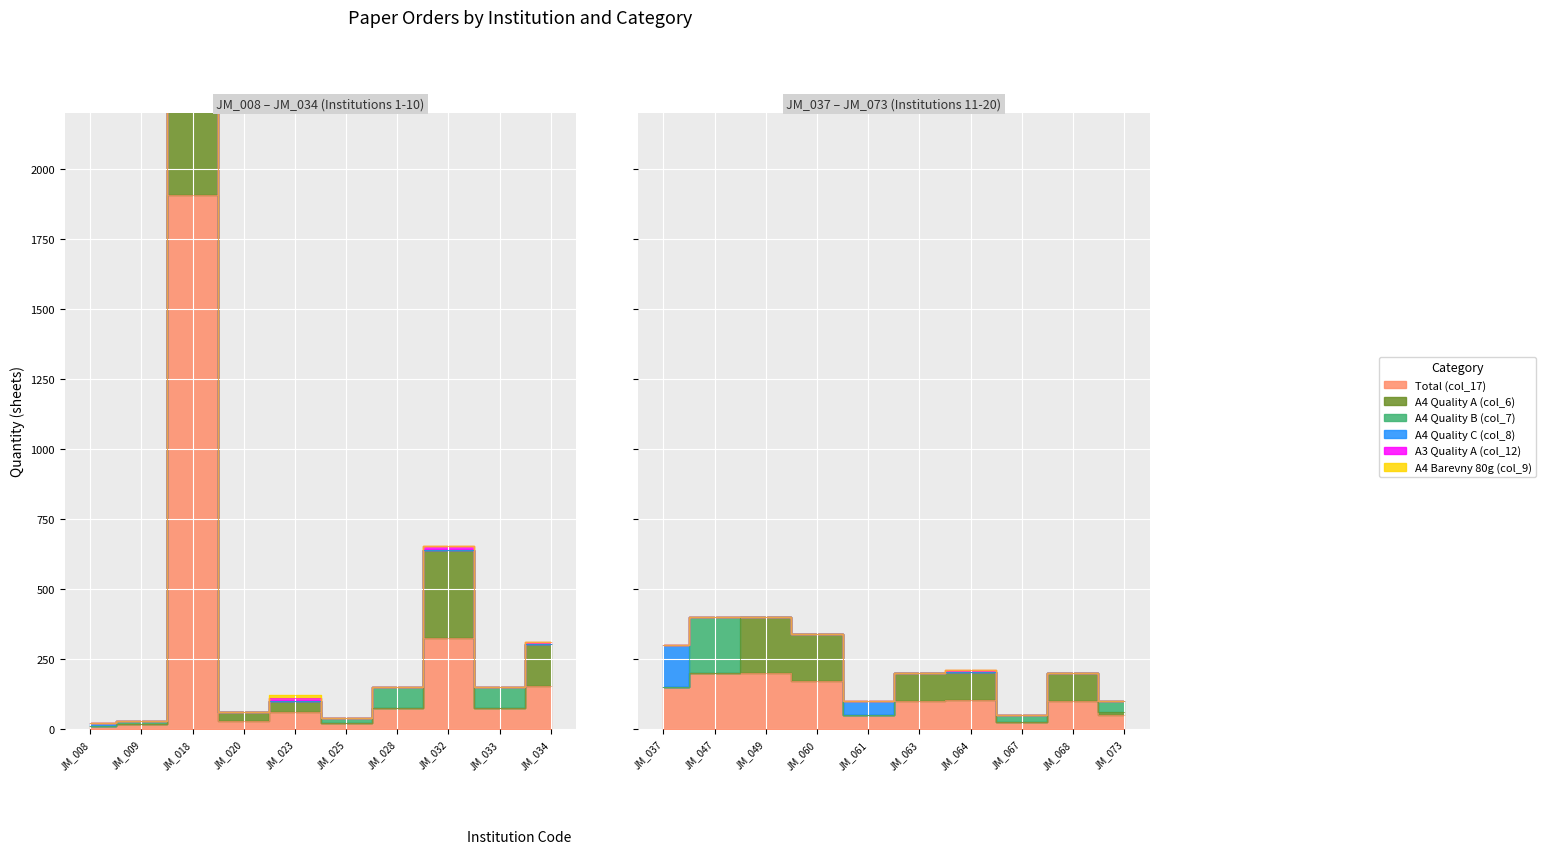

At how many categories does at least one series exceed 2005?

1